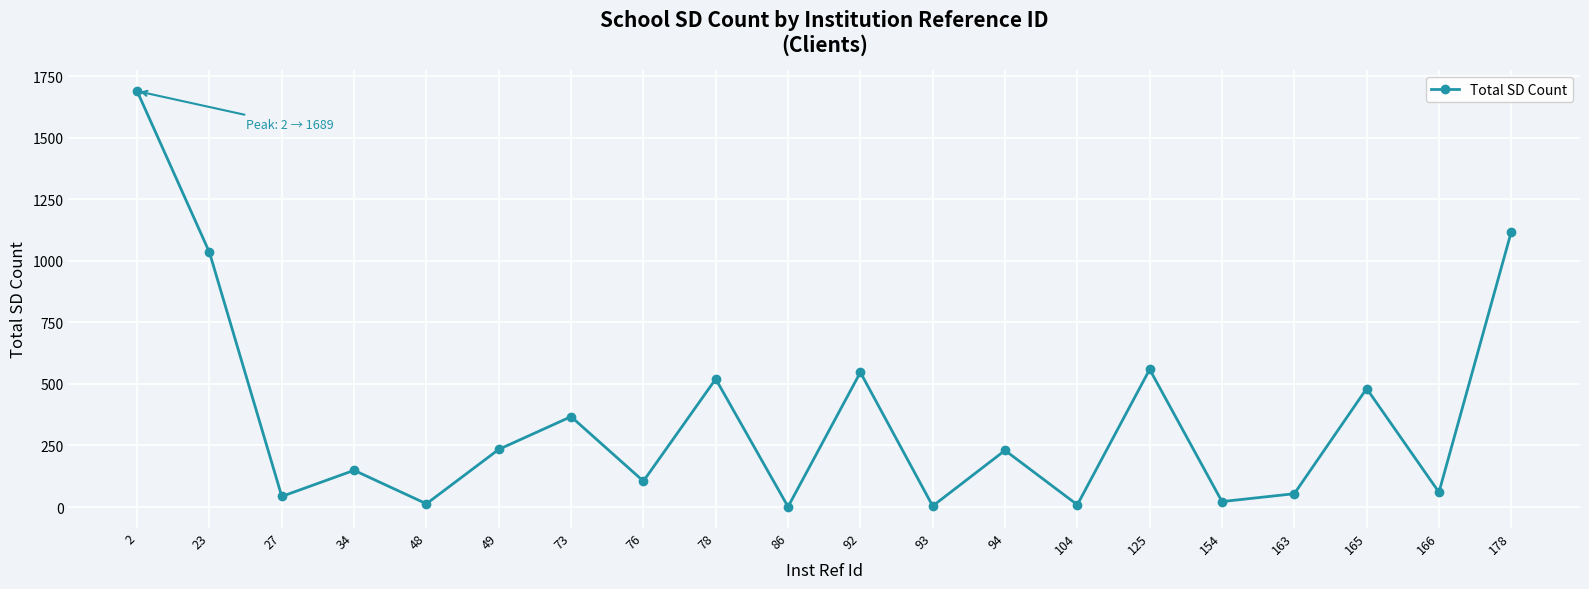

What is the sum of all values?

7239